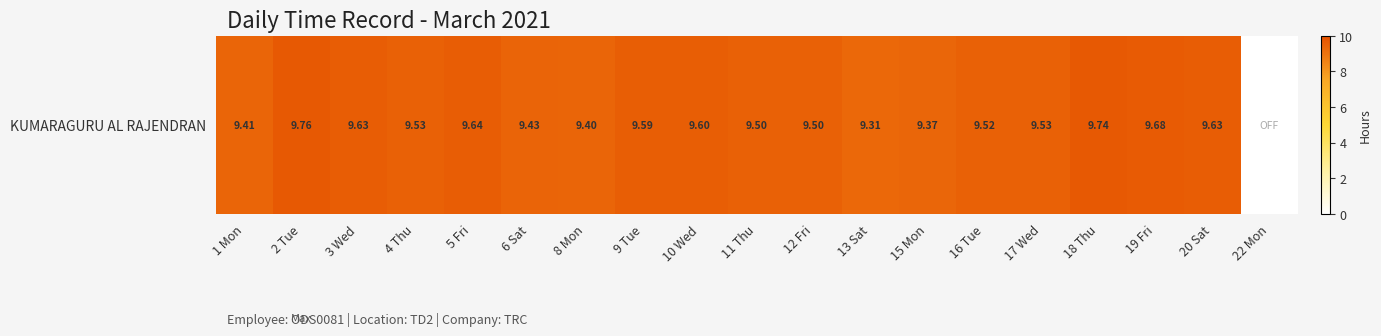

What is the maximum value shown in the chart?

9.8